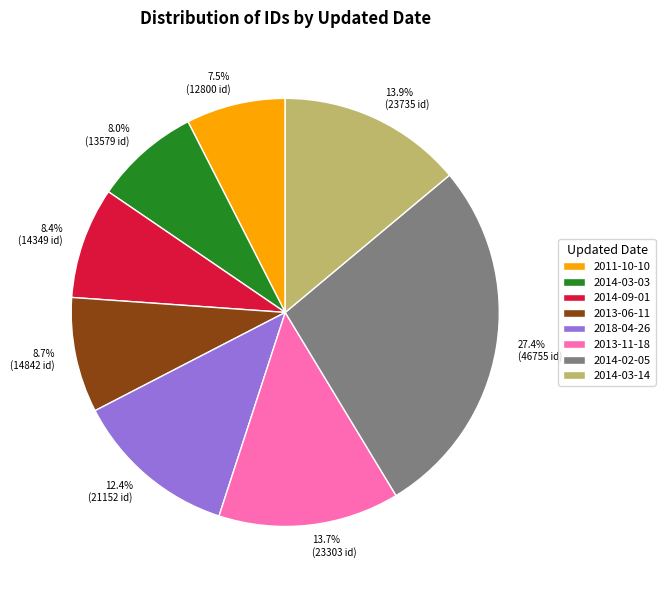

Is 2014-03-03 the majority of the pie?

No